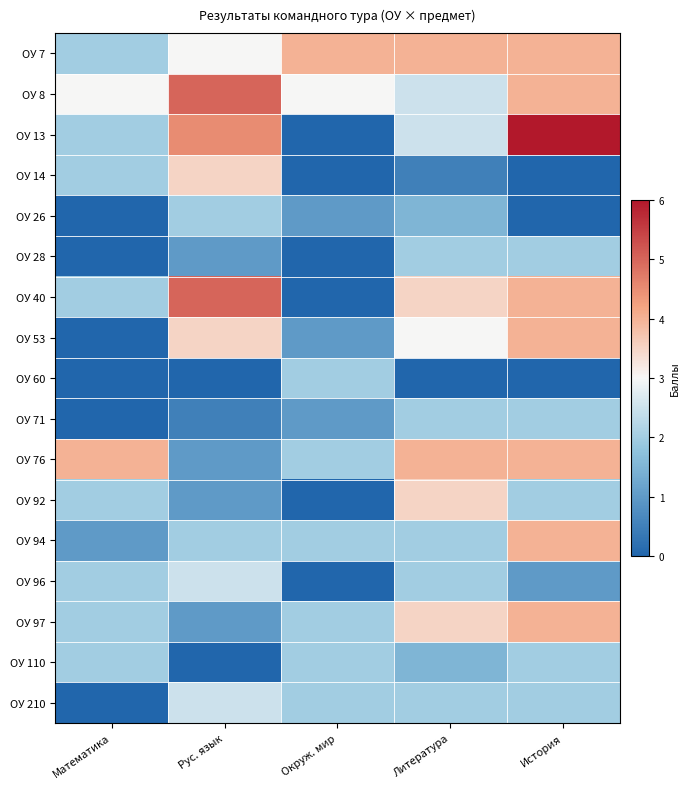

Which series changed the most between Рус. язык and Окруж. мир?

ОУ 40